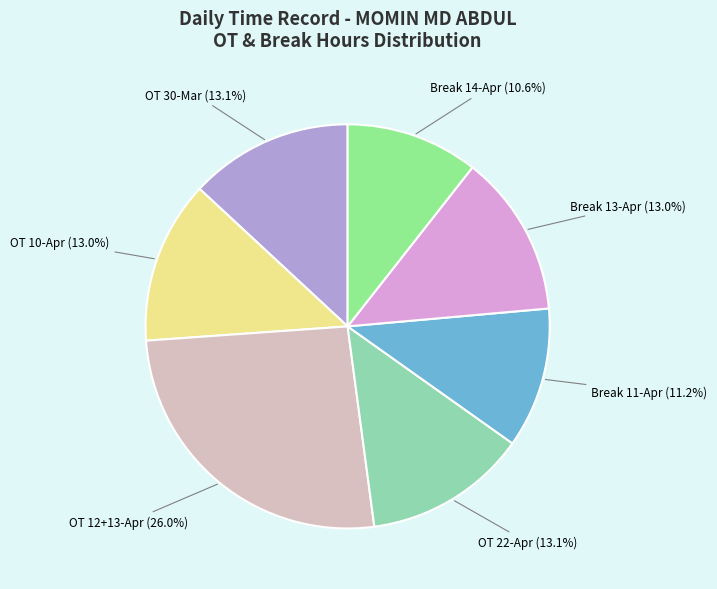

Which slice is the largest?

OT 12+13-Apr